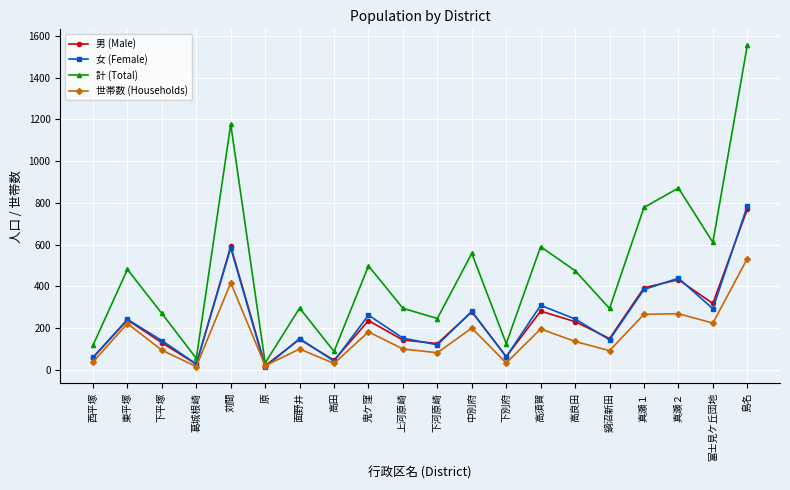

The 男 (Male) series shows 231 at 高良田. True or false?

True